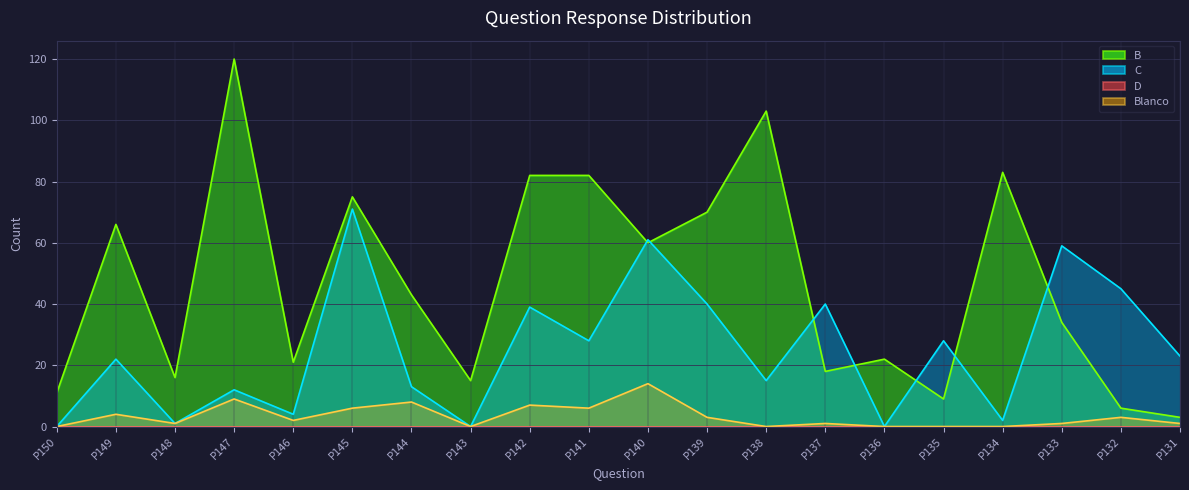

What is the sum of the C values at P143 and P144?

13